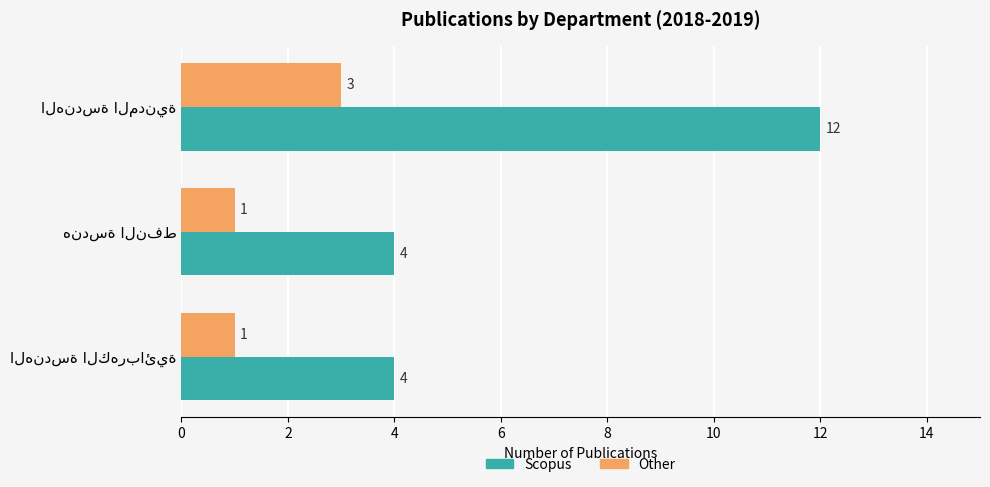

Rank the series by their maximum value, from highest to lowest.

Scopus, Other